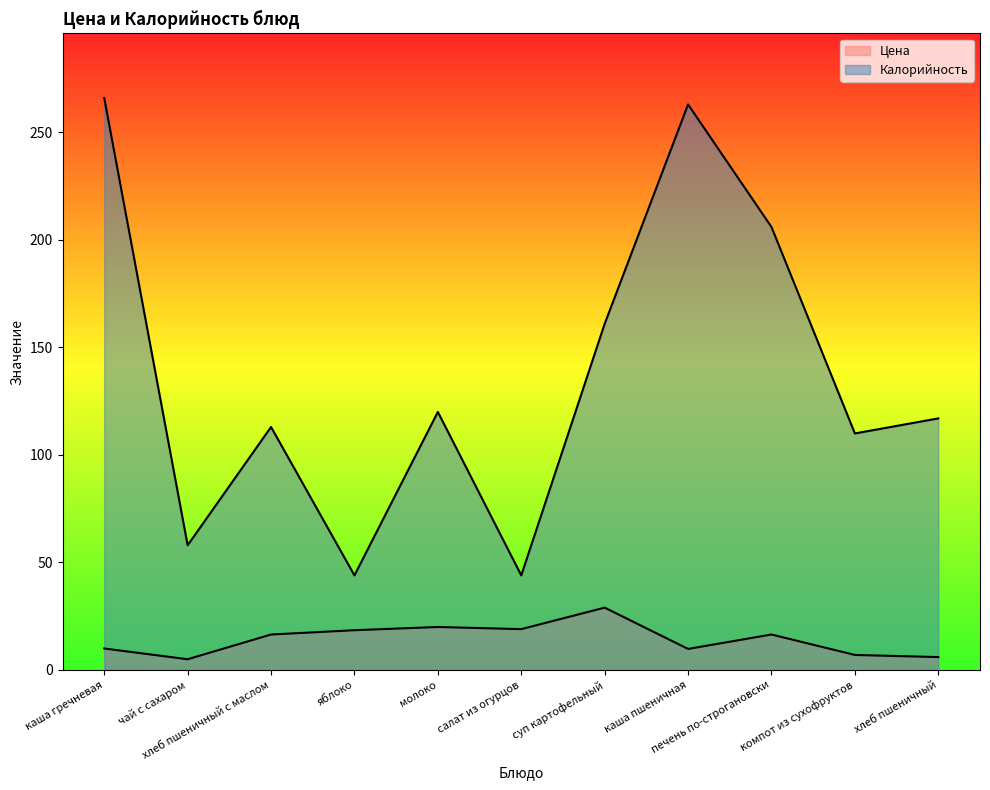

Rank the series by their average value, from lowest to highest.

Цена, Калорийность